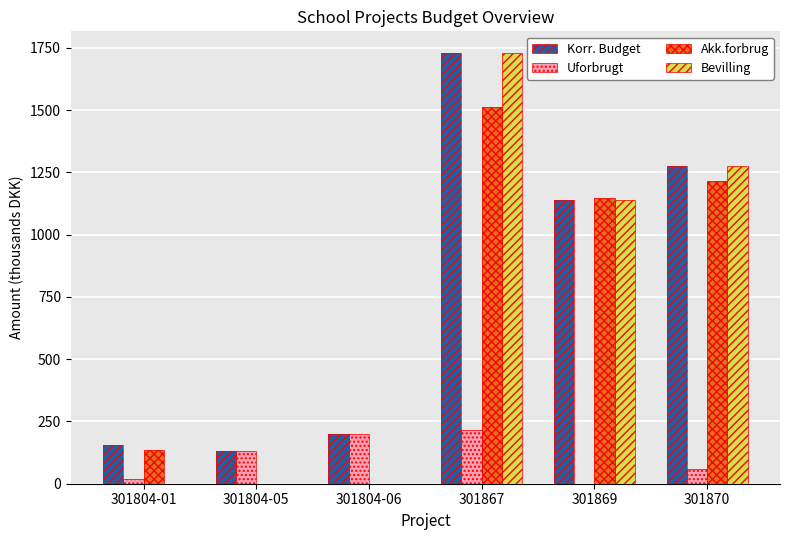

Count the number of categories in the chart.

6